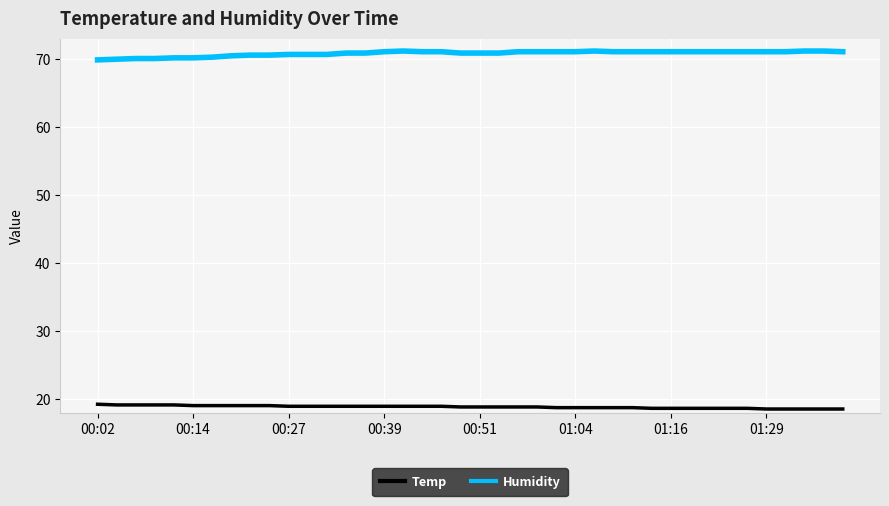

True or false: Humidity and Temp intersect in this chart.

False